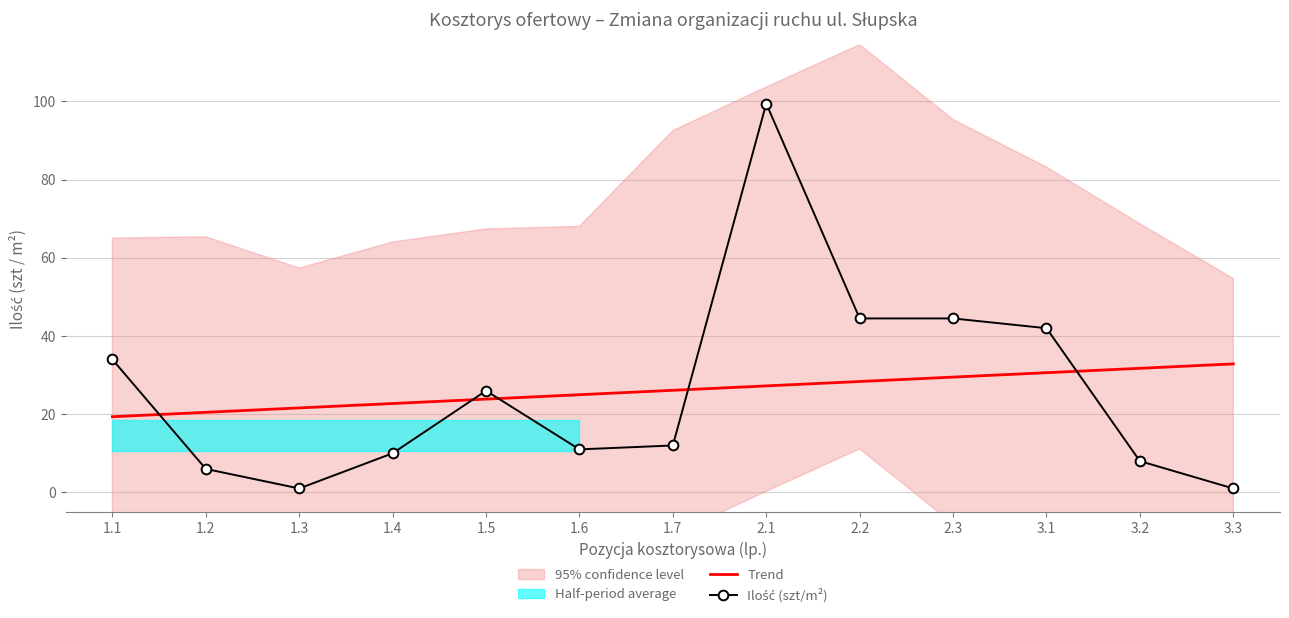

What is the difference between the Trend values at 3.1 and 1.2?

10.1